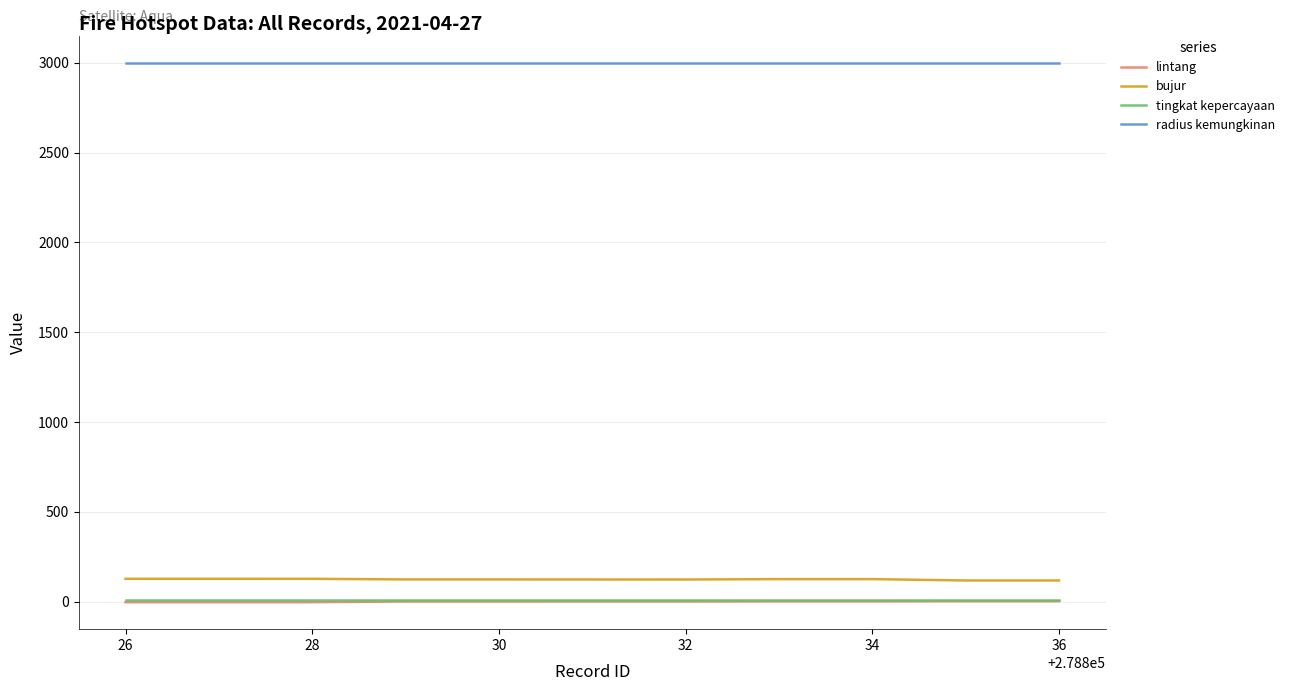

Which series has the largest total across all categories?

radius kemungkinan